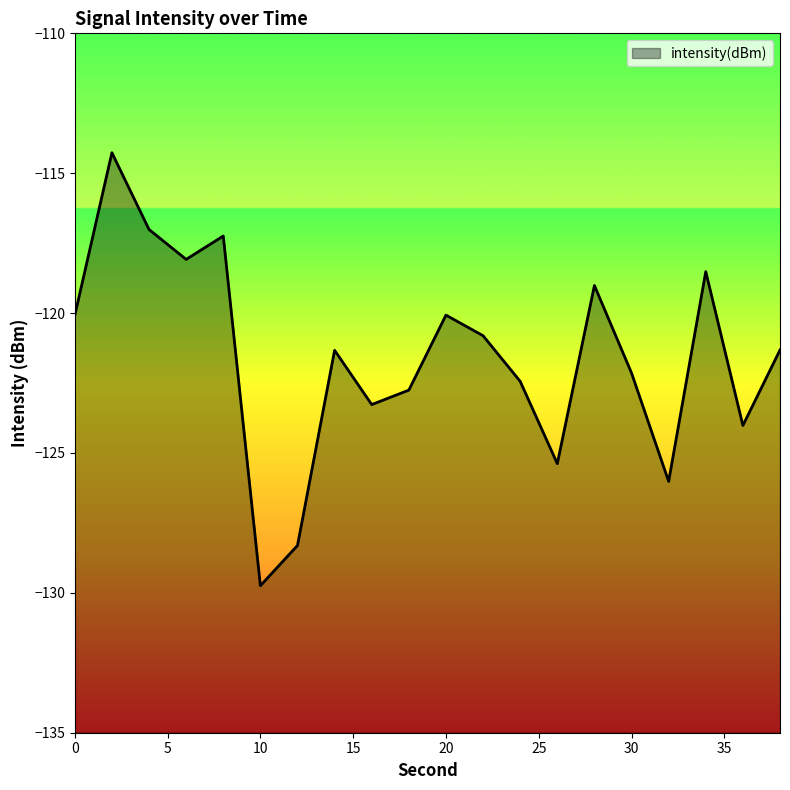

Where is the first local minimum?

6